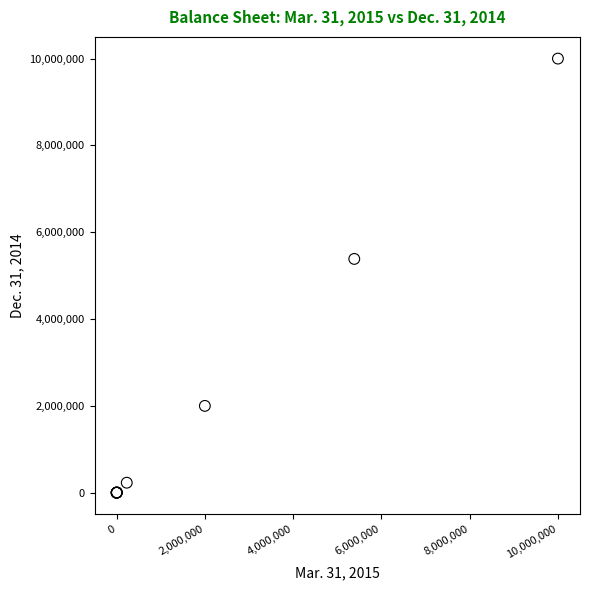

What Y value in the scatter plot is closest to 5000000?

5385304